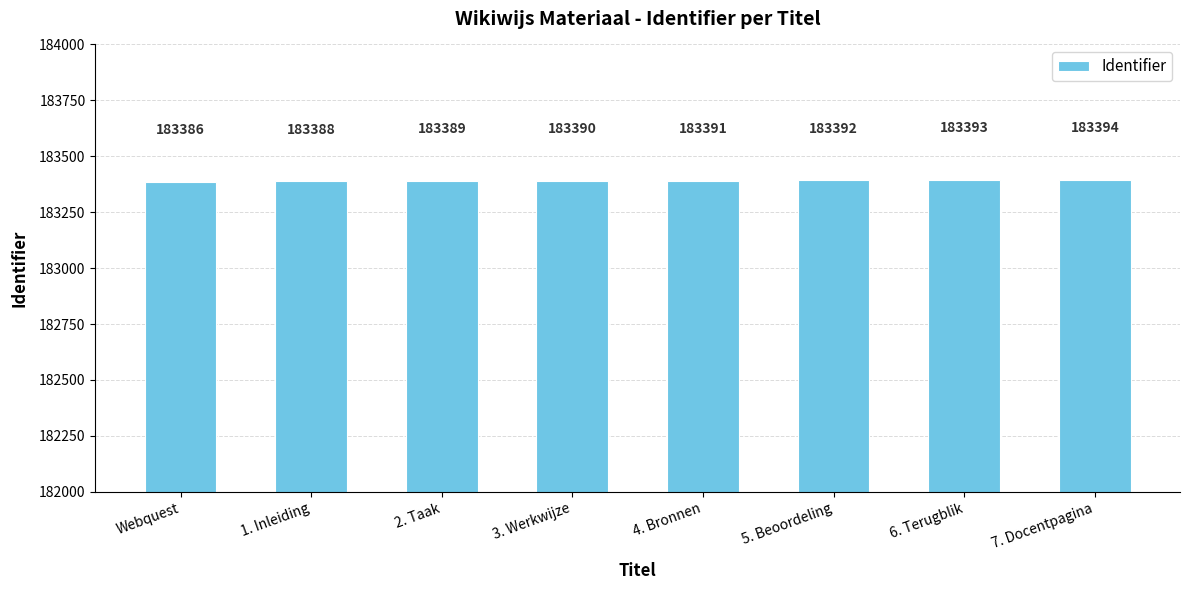

What position from the left is 4. Bronnen?

5